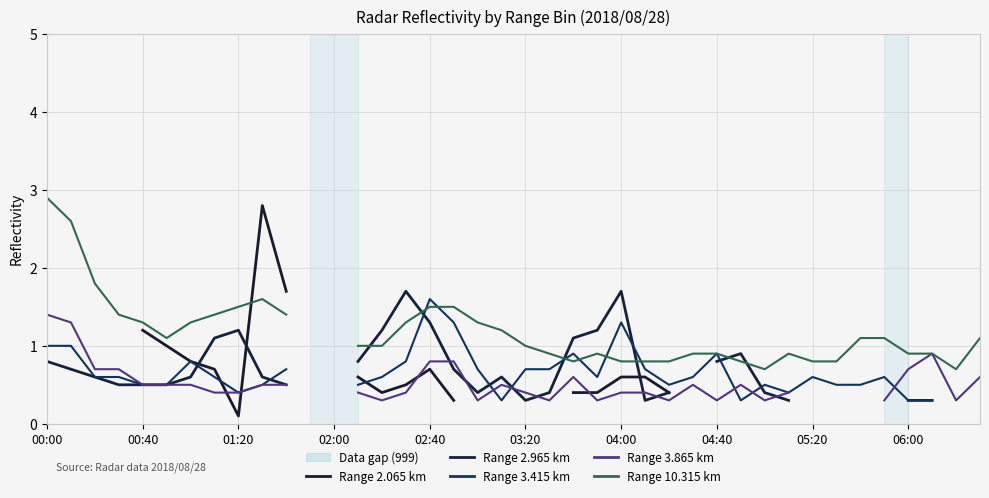

True or false: Range 3.865 km has a value of 0.3 at 33.

True